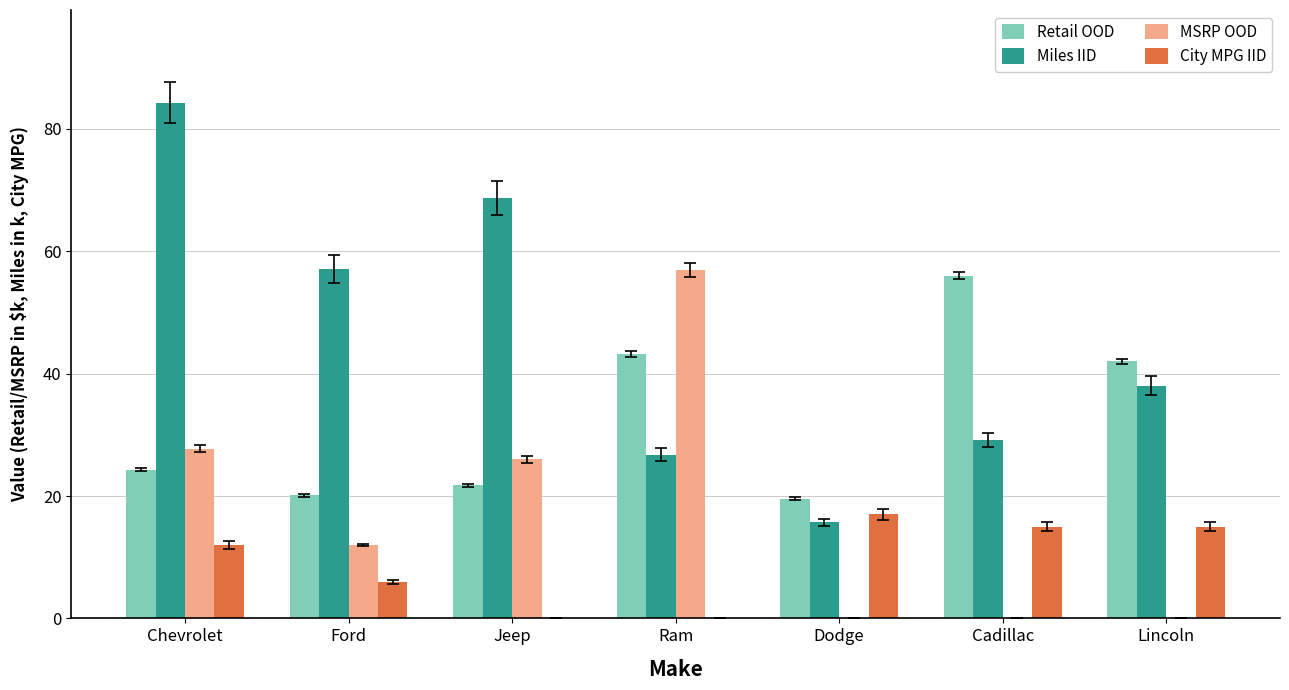

What is the sum of all City MPG IID values?

65.0